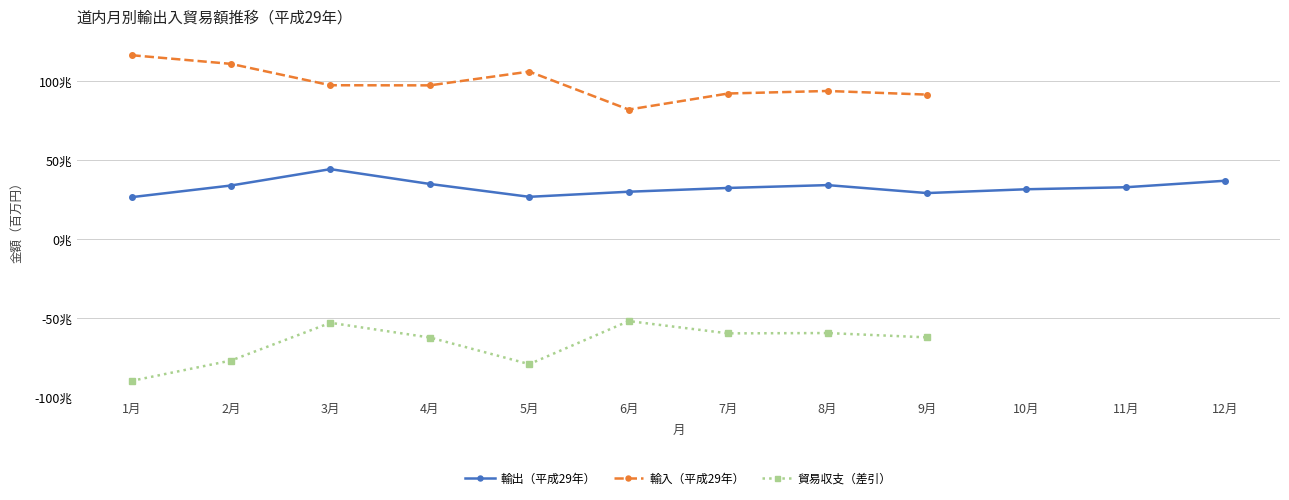

What is the sum of all values?

391989752